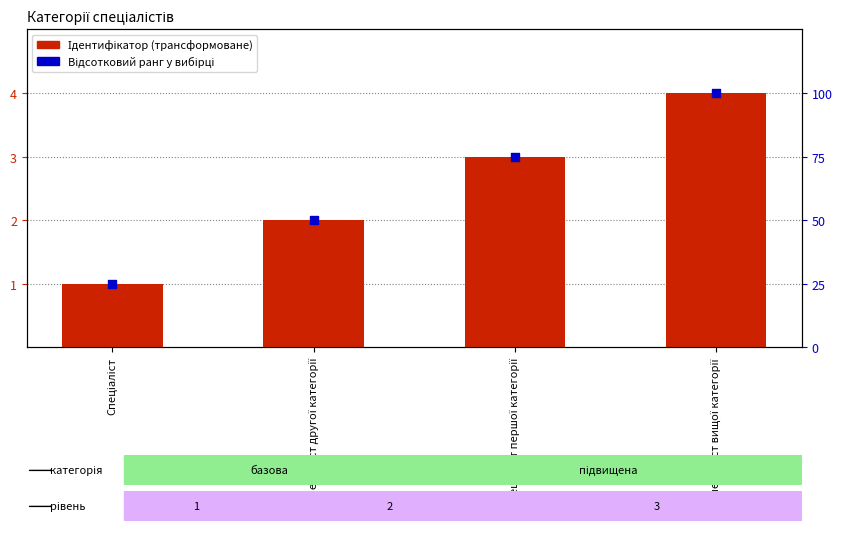

Which series reaches the minimum Y coordinate?

Ідентифікатор (трансформоване)